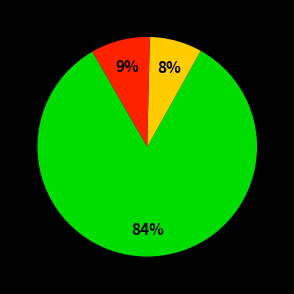

To the nearest percent, what is the average slice percentage?

33%